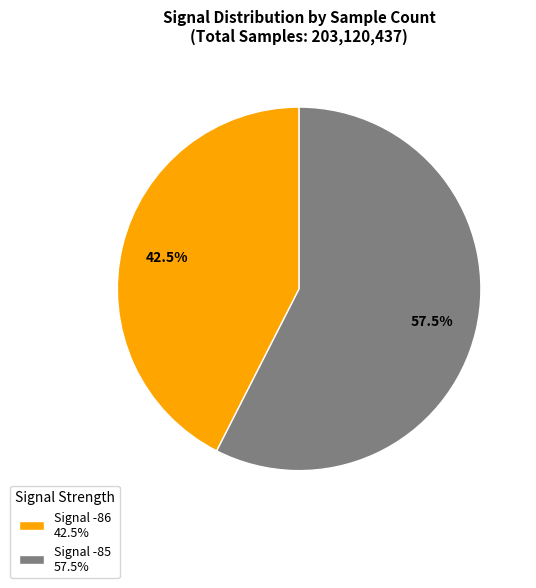

What is the smallest slice in the pie chart?

Signal -86 42.5%